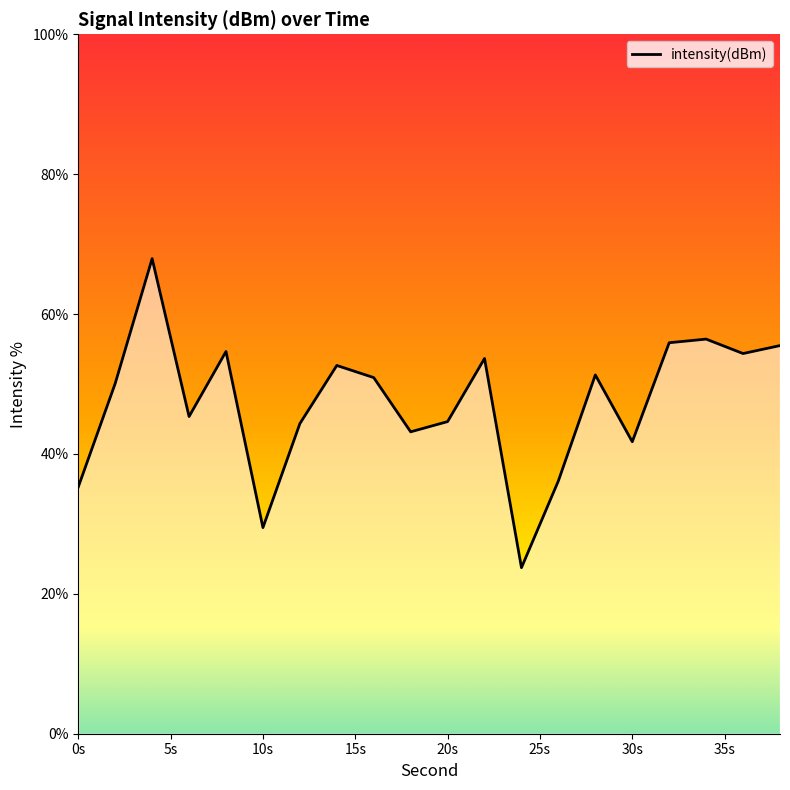

What is the smallest value displayed?

23.7